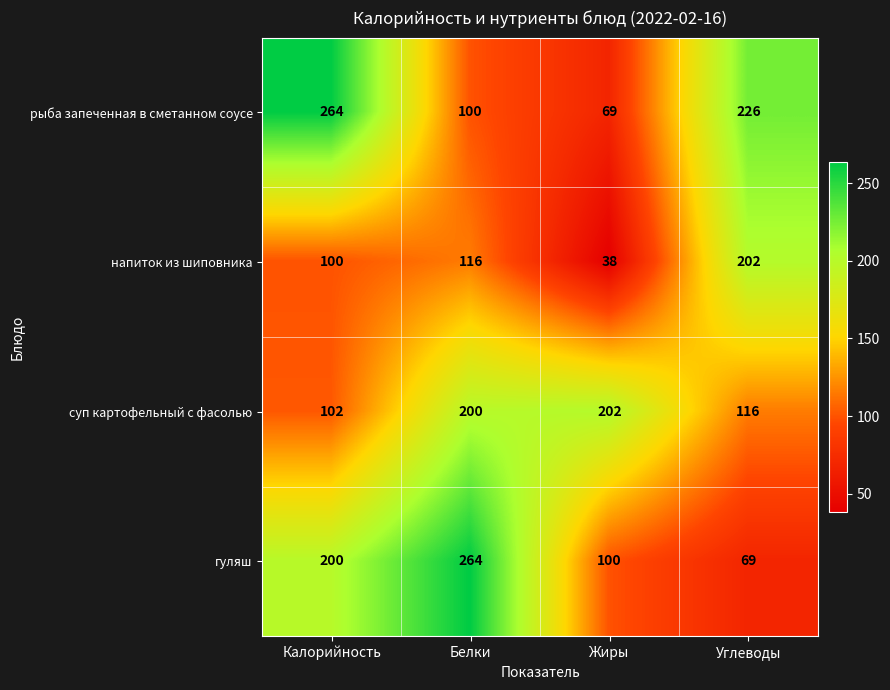

True or false: гуляш has a value of 69 at Углеводы.

True